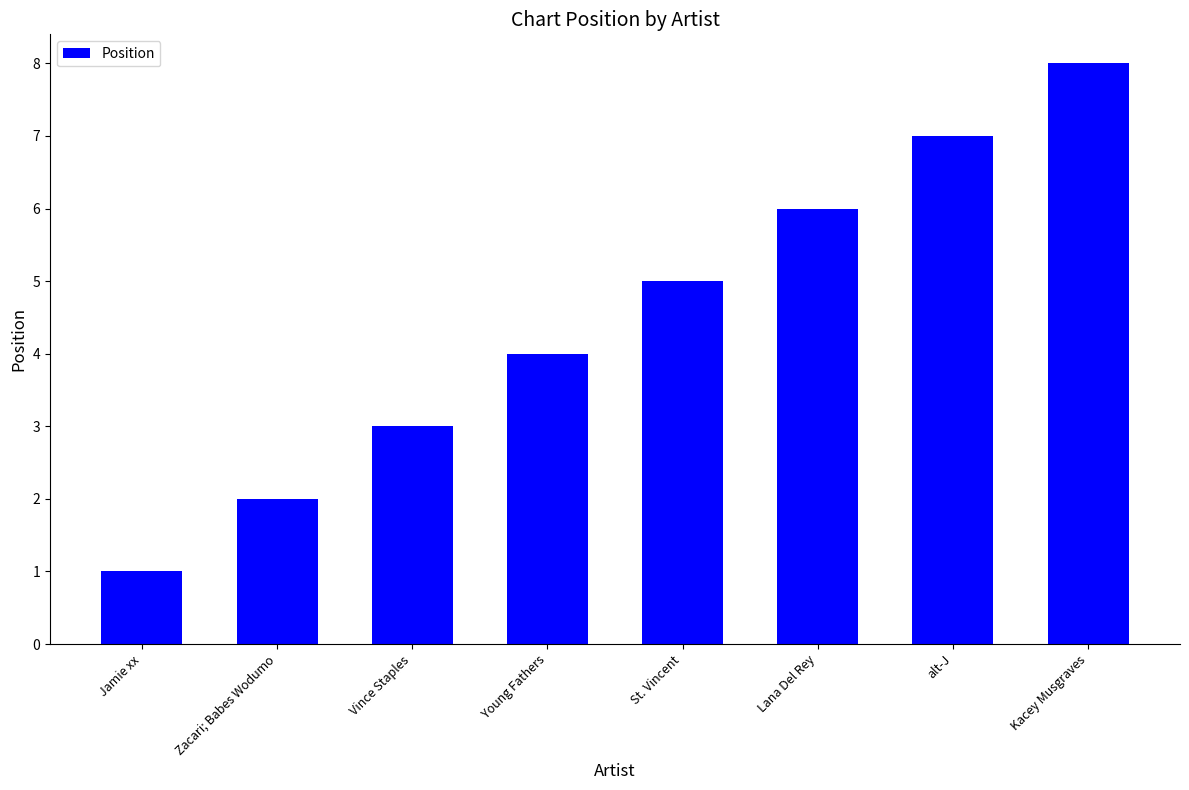

What is the sum of the values at Jamie xx and alt-J?

8